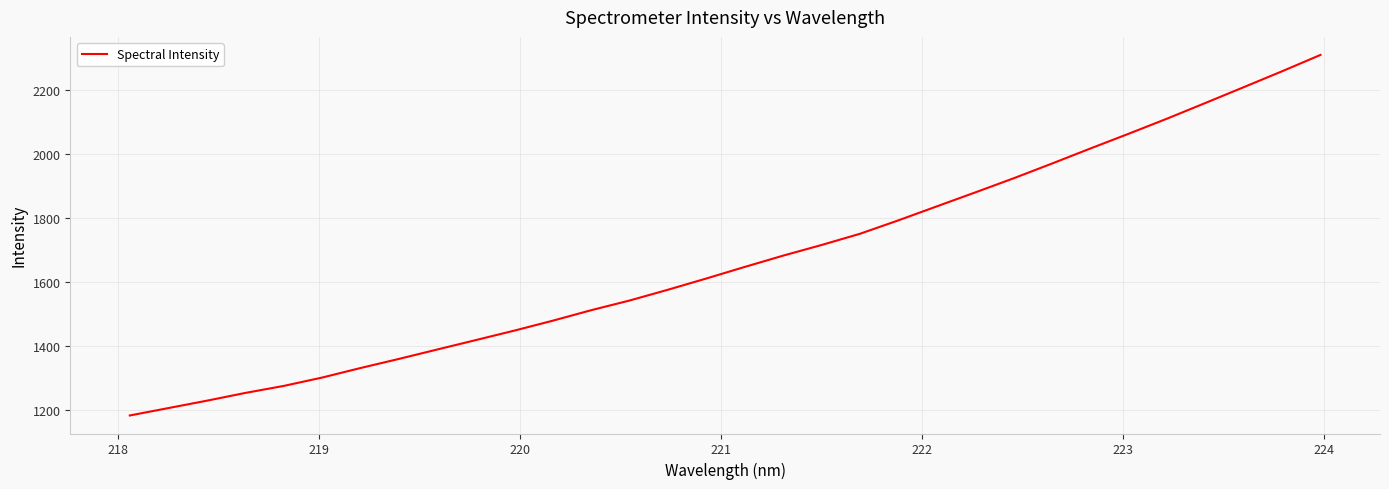

What is the sum of all values?

53426.3